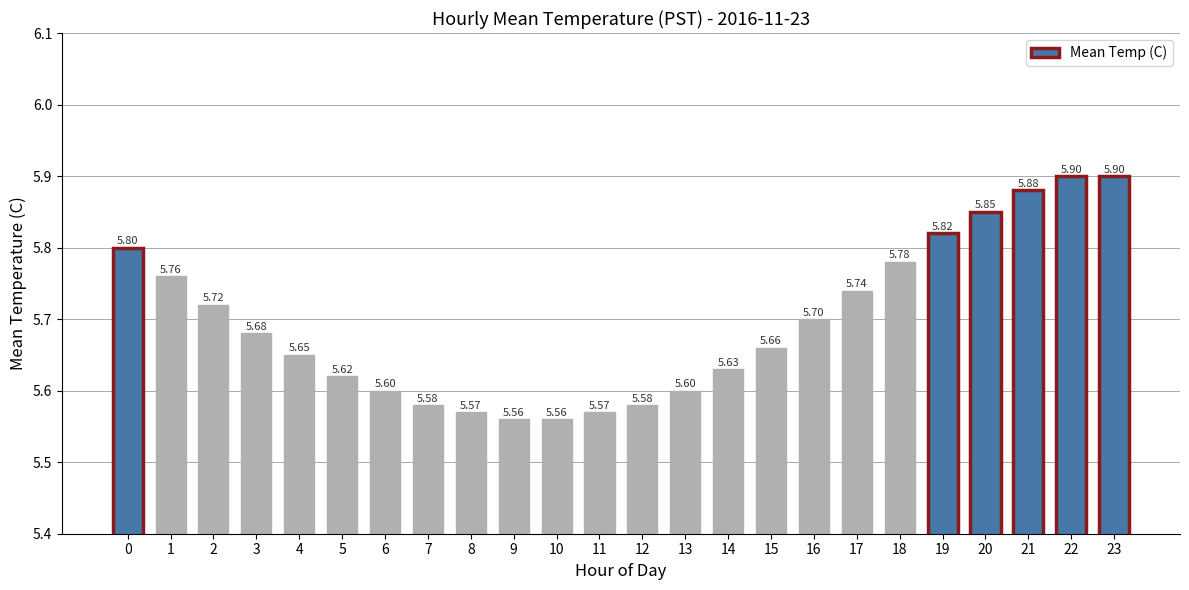

What is the sum of all values?

136.7